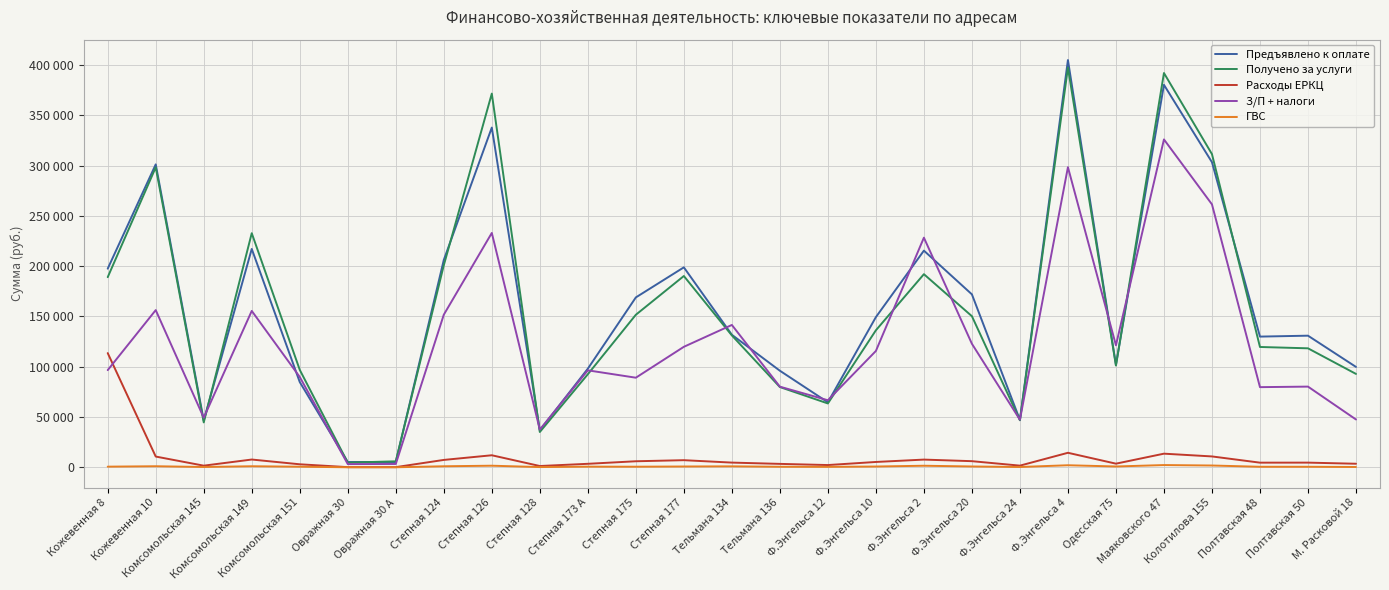

At which label is Получено за услуги closest to 201084?

Степная 124